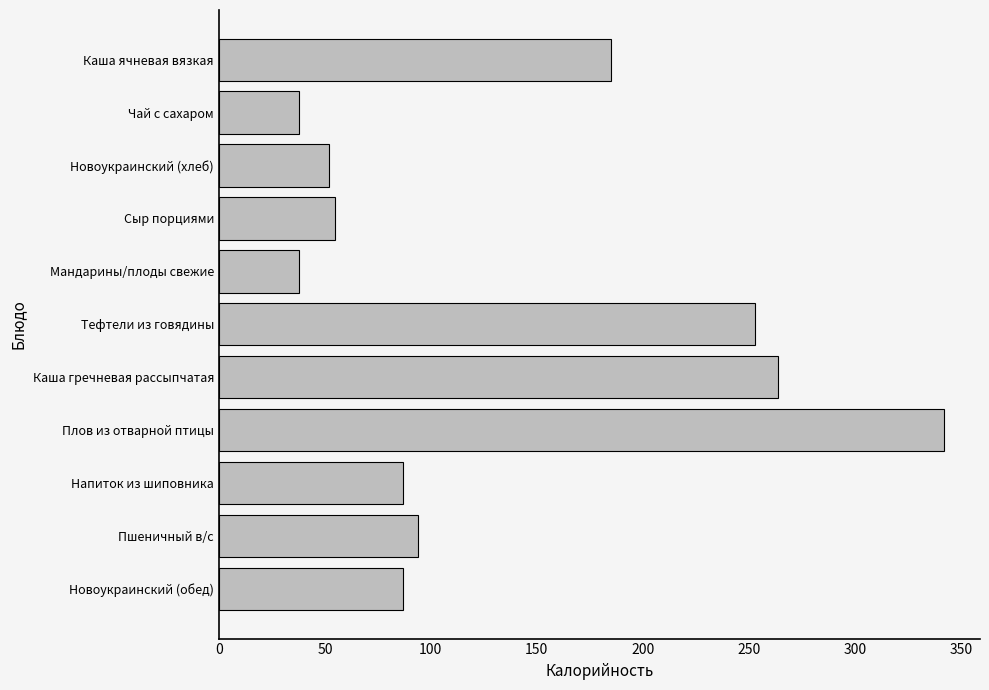

The chart shows a value of 87.0 at Новоукраинский (обед). True or false?

True